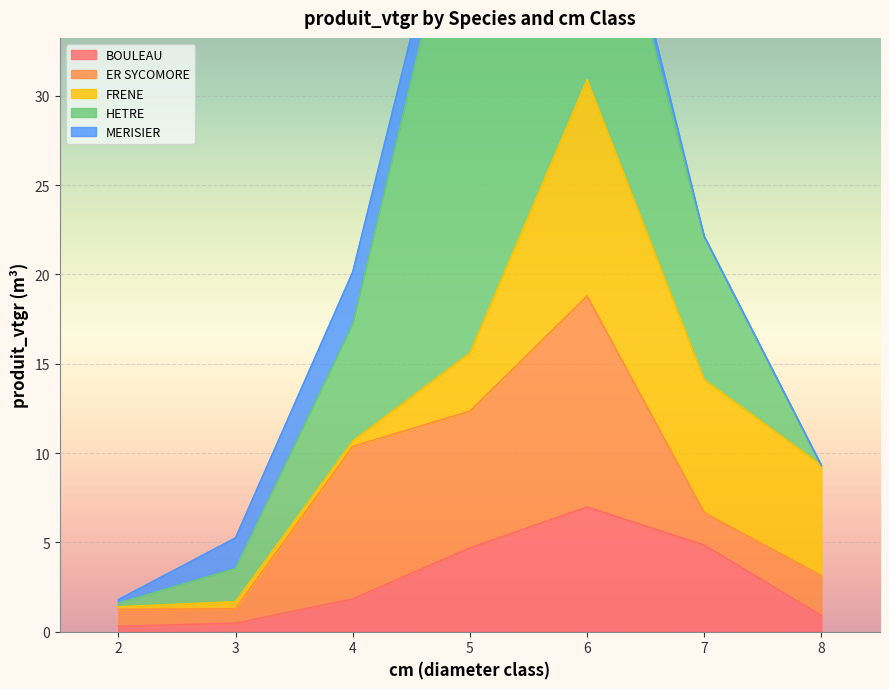

What is the difference between the second highest and minimum values in the ER SYCOMORE series?

7.7